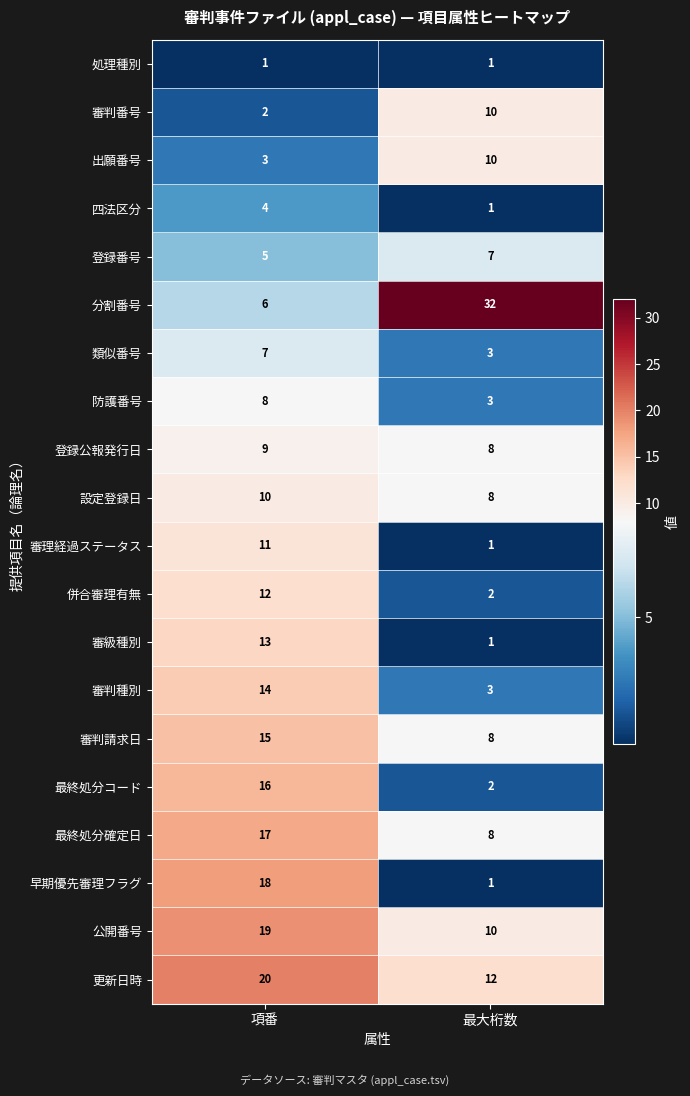

Between 項番 and 最大桁数, which series saw the biggest shift?

分割番号